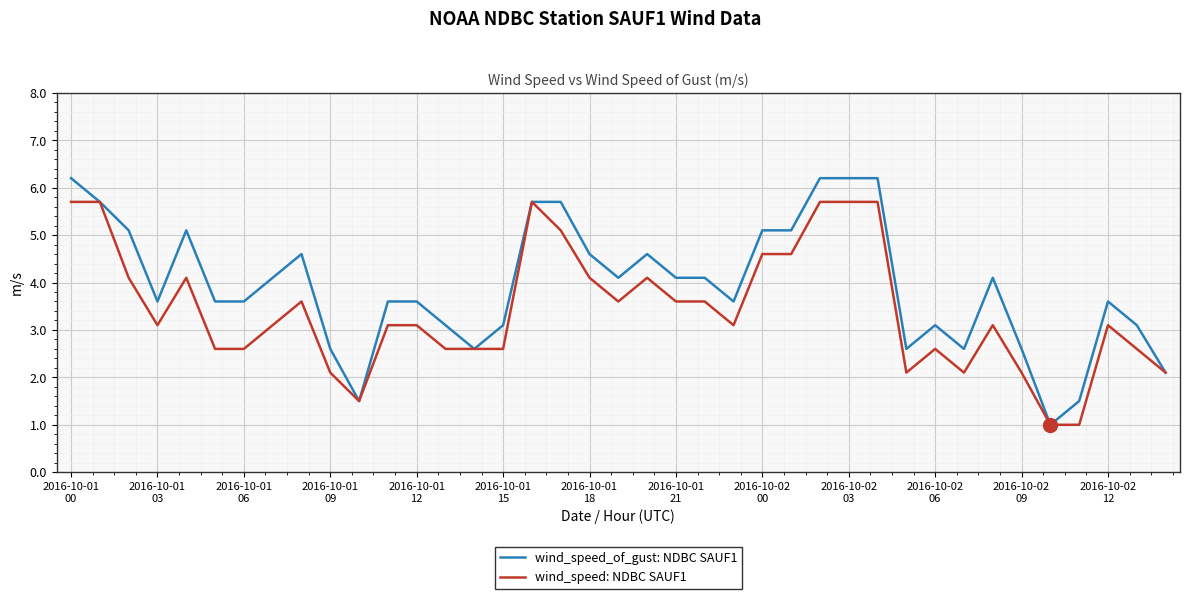

Which series has the largest total across all categories?

wind_speed_of_gust: NDBC SAUF1